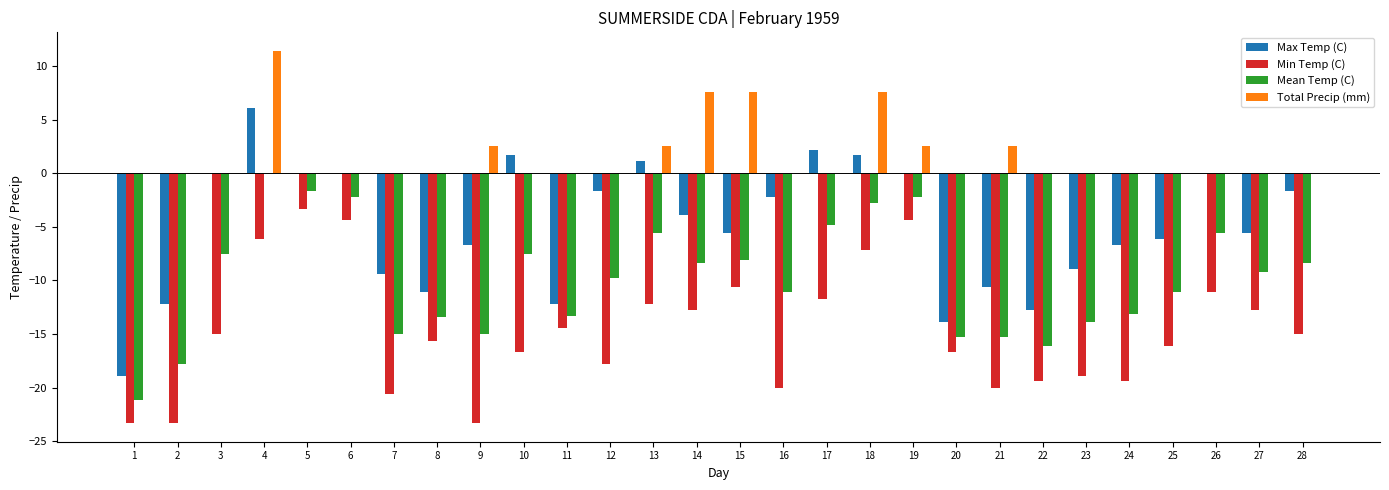

The value of Total Precip (mm) at 14 is 11.7. True or false?

False